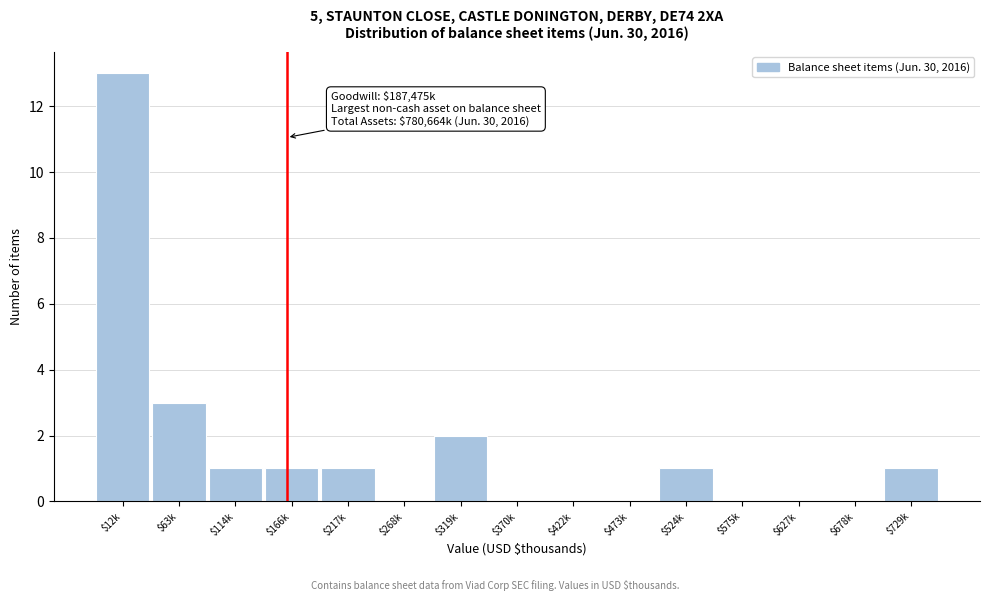

What is the maximum value shown in the chart?

13